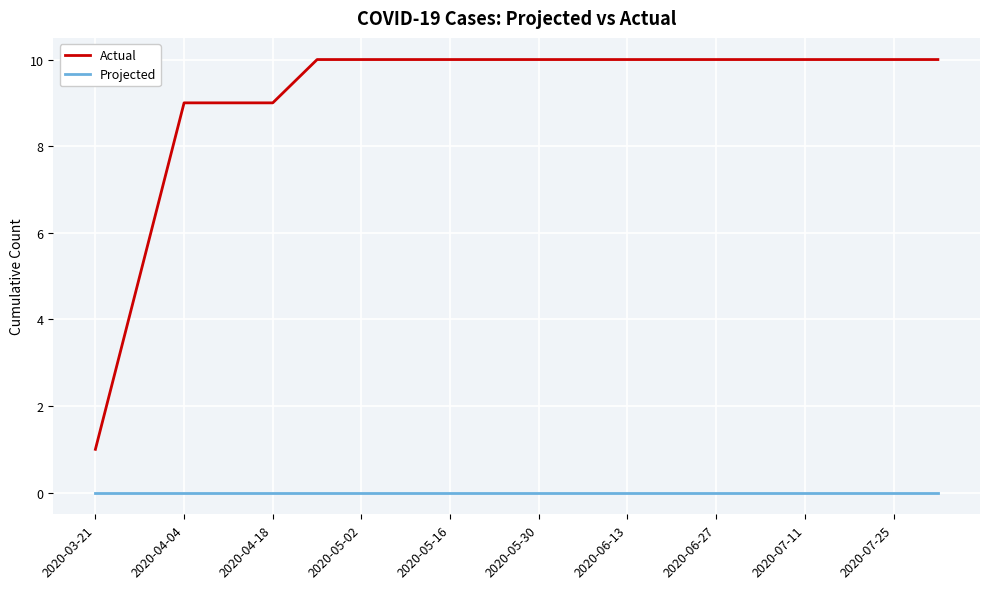

Which series has the largest total across all categories?

Actual